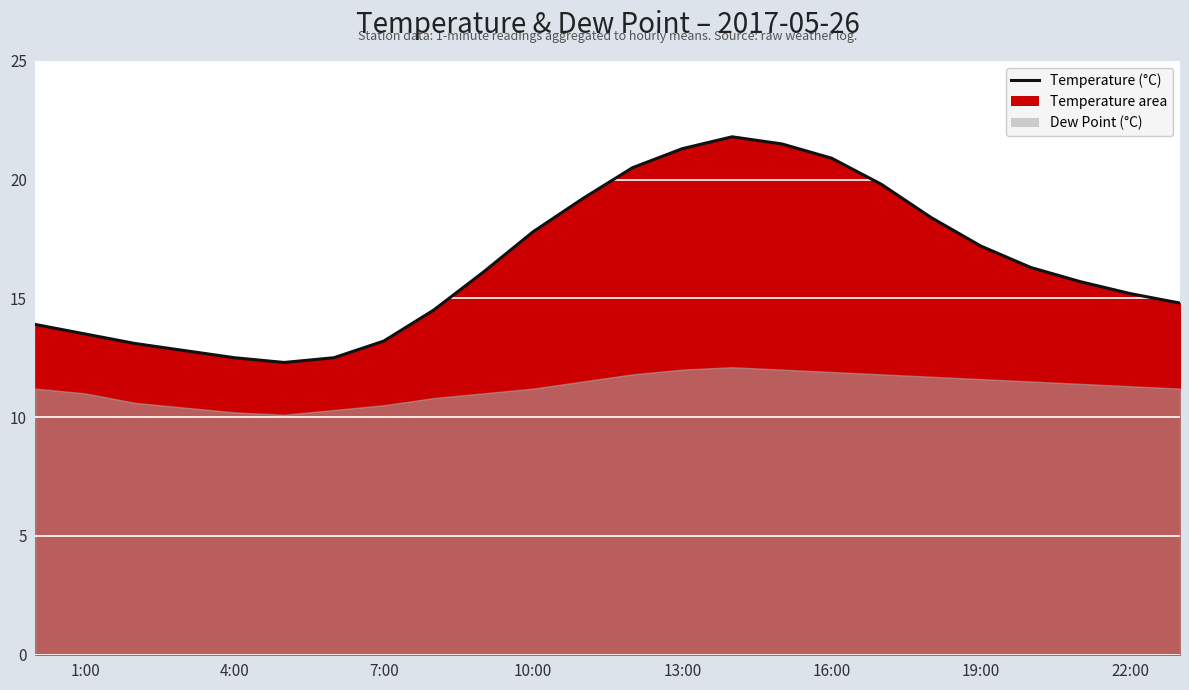

Reading left to right, transcribe all the data shown in this chart.

13.9	13.5	13.1	12.8	12.5	12.3	12.5	13.2	14.5	16.1	17.8	19.2	20.5	21.3	21.8	21.5	20.9	19.8	18.4	17.2	16.3	15.7	15.2	14.8